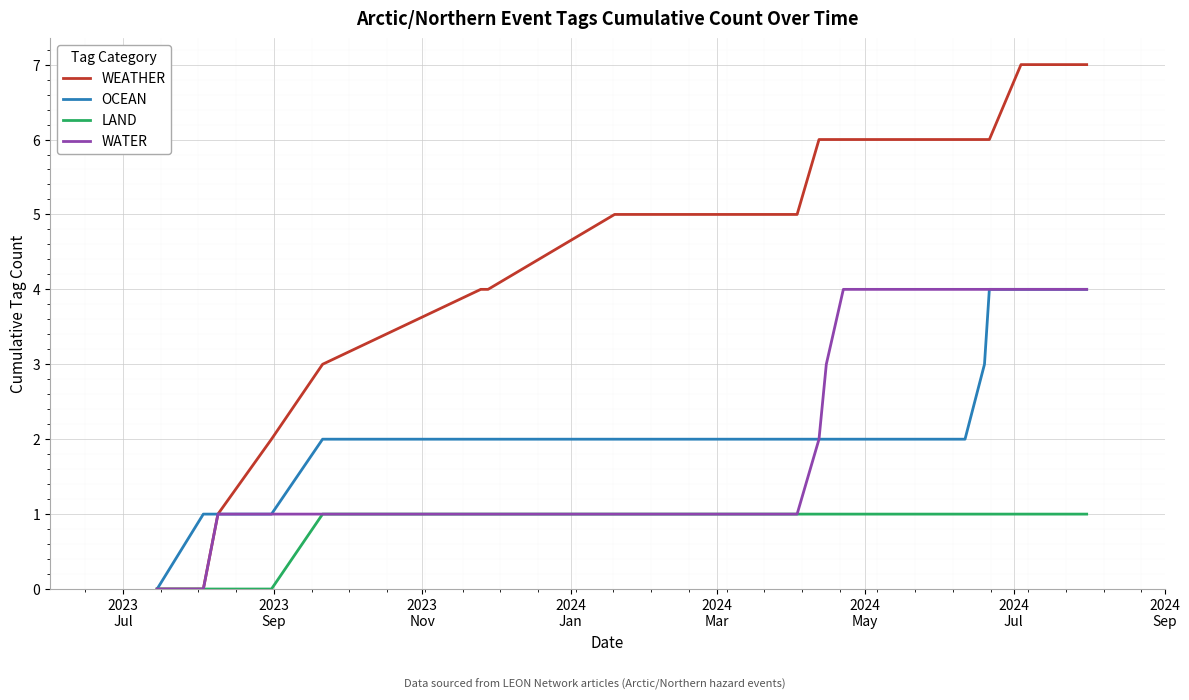

Which series has the largest total across all categories?

WEATHER